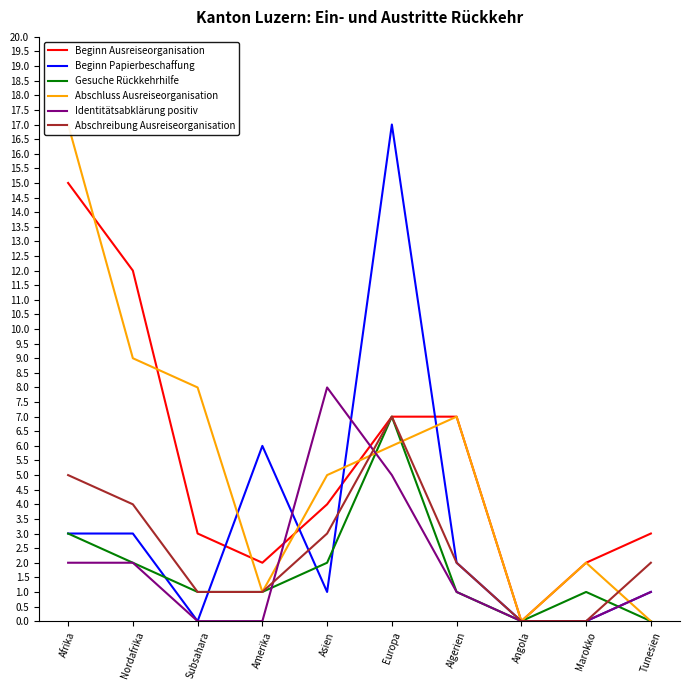

How many data points in Gesuche Rückkehrhilfe are less than 1?

2